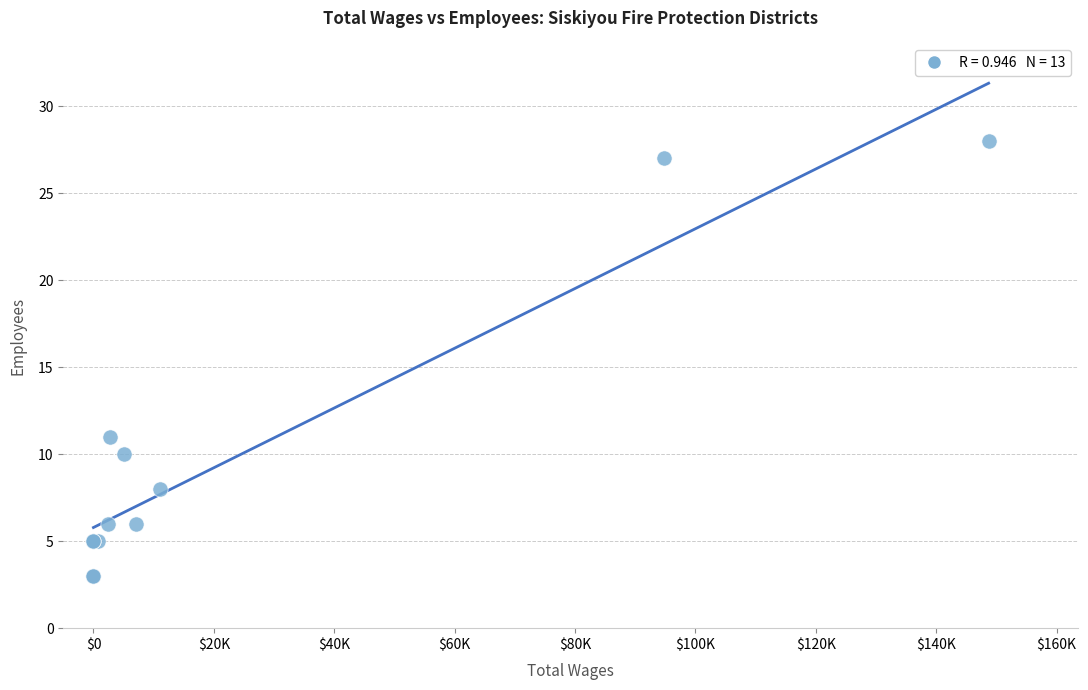

What Y value in the scatter plot is closest to 15?

11